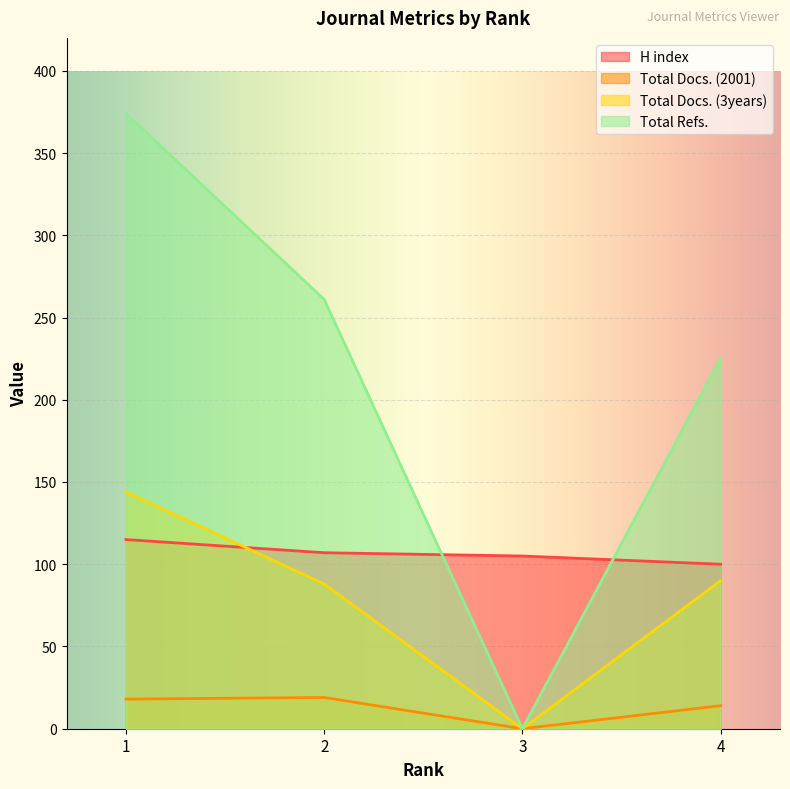

How many lines are shown in the chart?

4